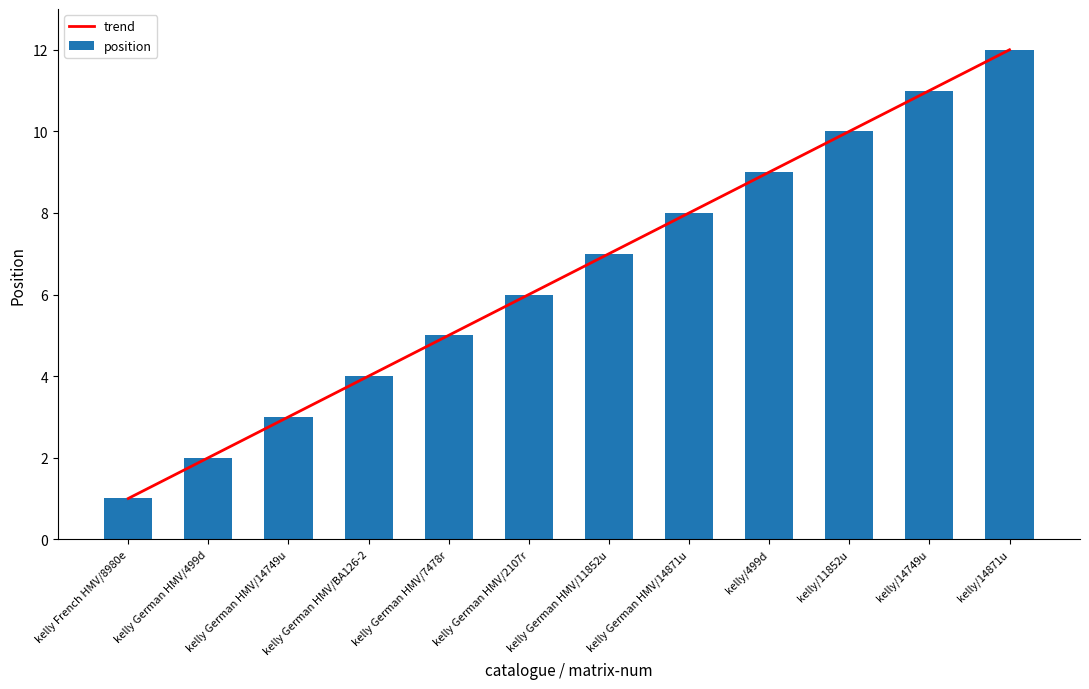

What is the lowest value of the trend series?

1.0